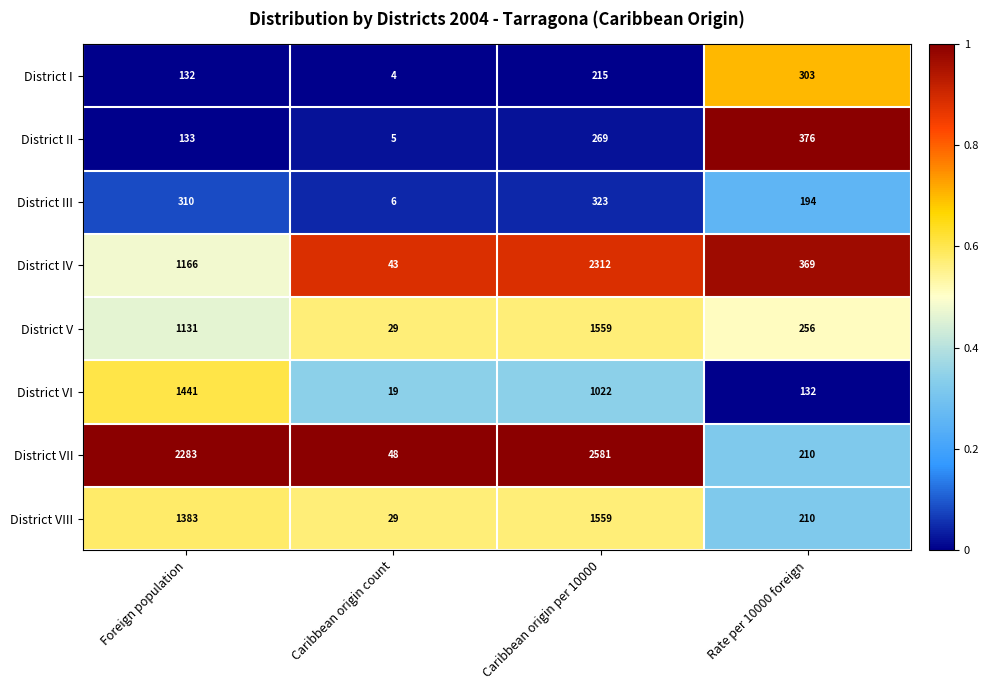

How many values in the District VI series are below 1022?

2